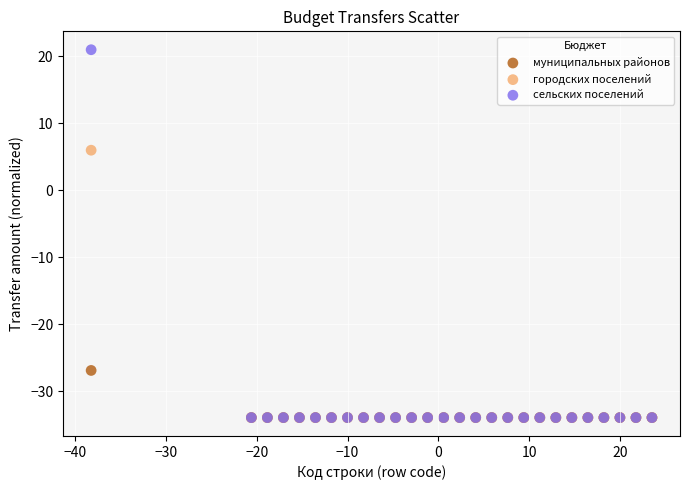

Which series reaches the maximum Y coordinate?

сельских поселений